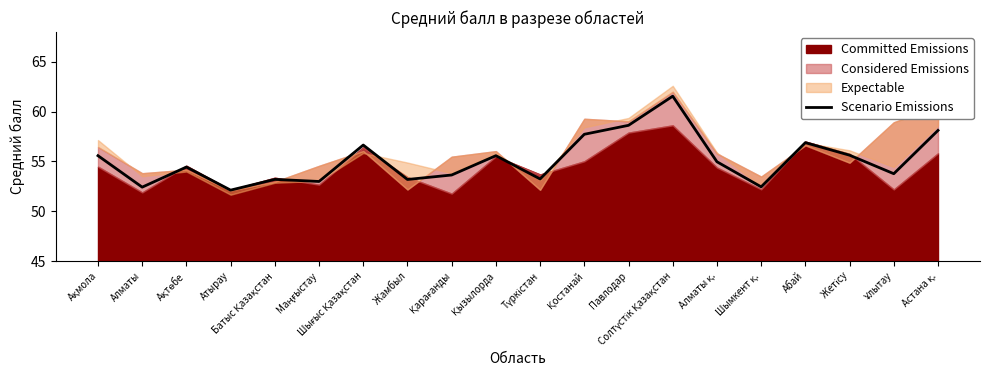

True or false: the data shows 55.6 at Ақмола.

True